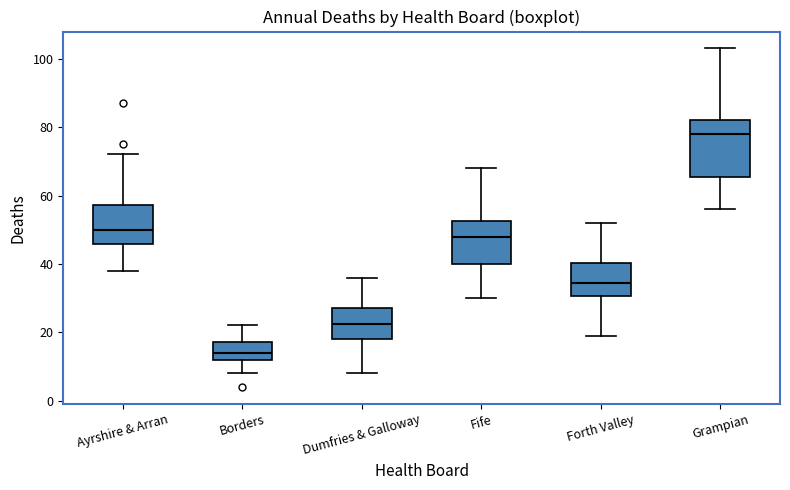

Which box is the tallest, from its lower edge to its upper edge?

Grampian